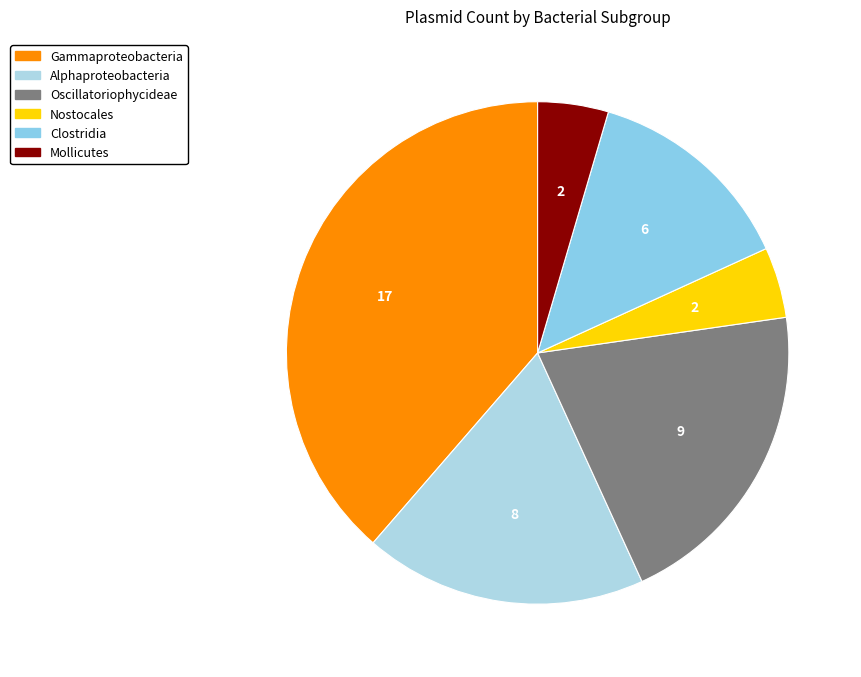

Is there a majority slice in this chart?

No